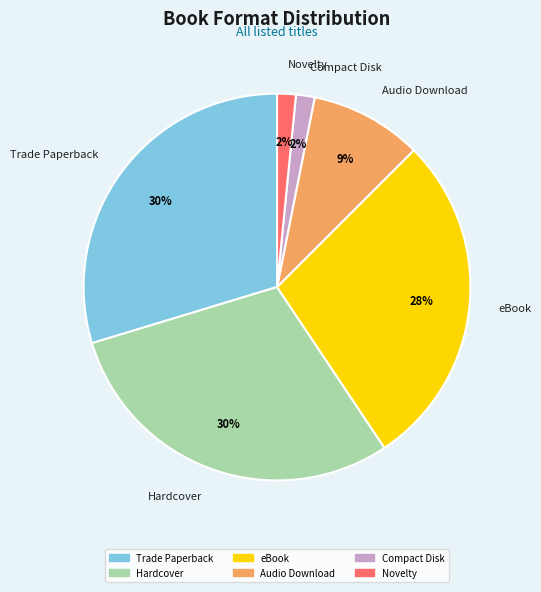

True or false: Trade Paperback accounts for 30% of the total.

True